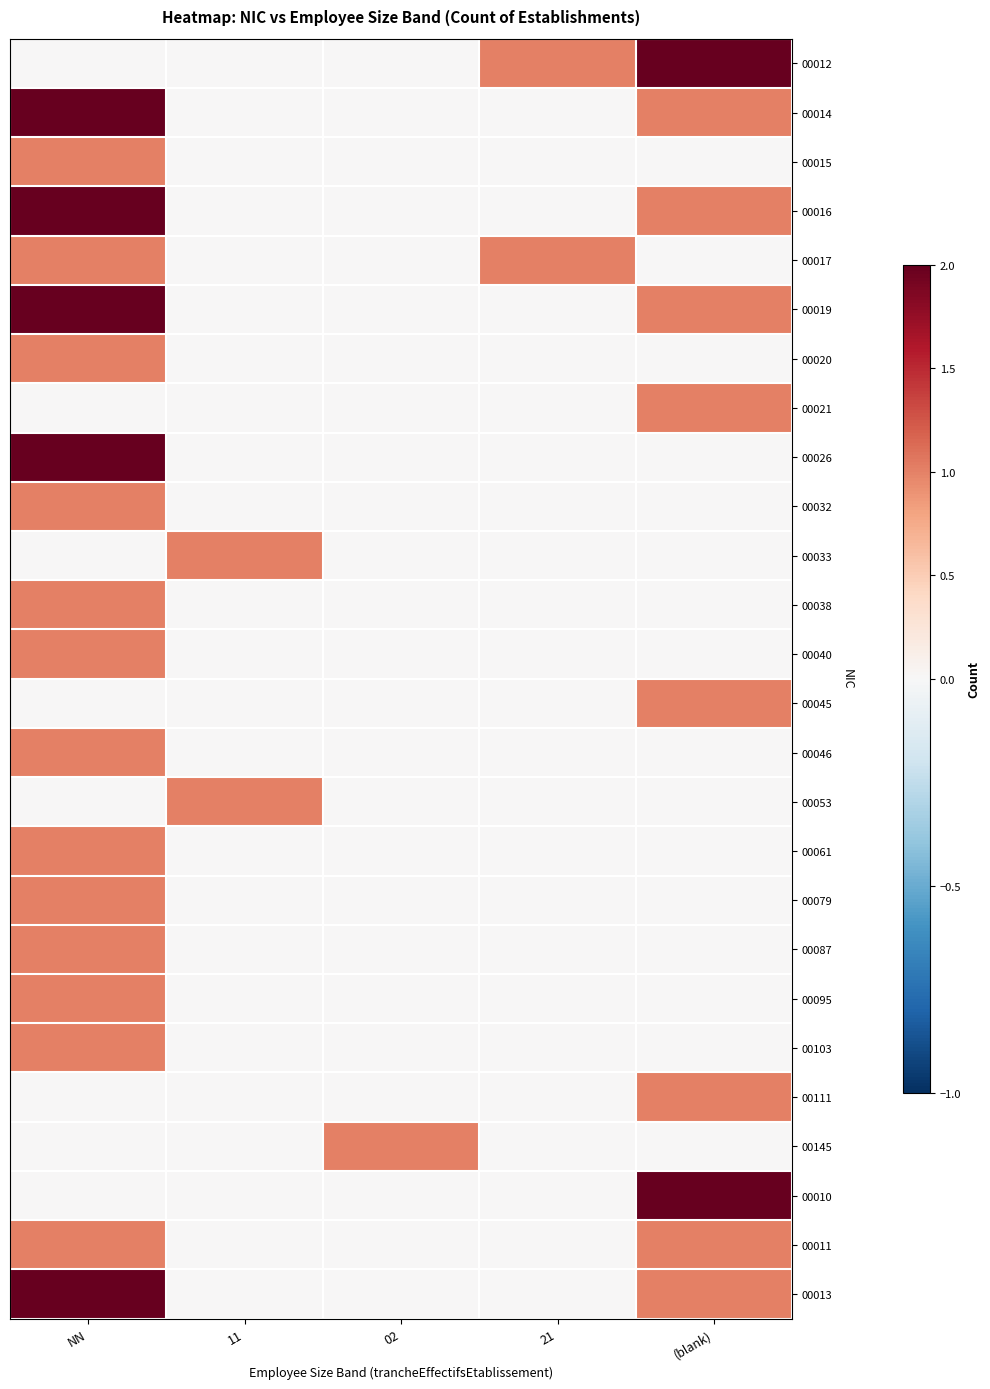

What is the difference between the highest and lowest values at 02?

1